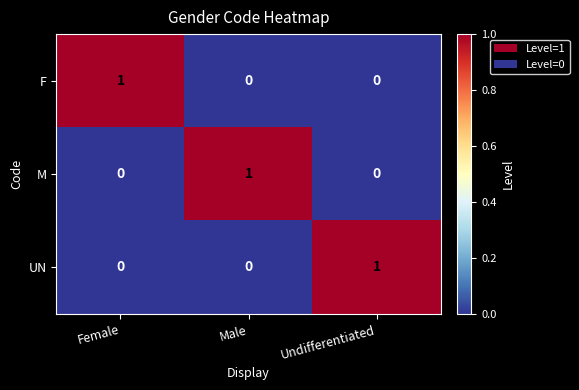

Is it true that M equals 0 at Undifferentiated?

True